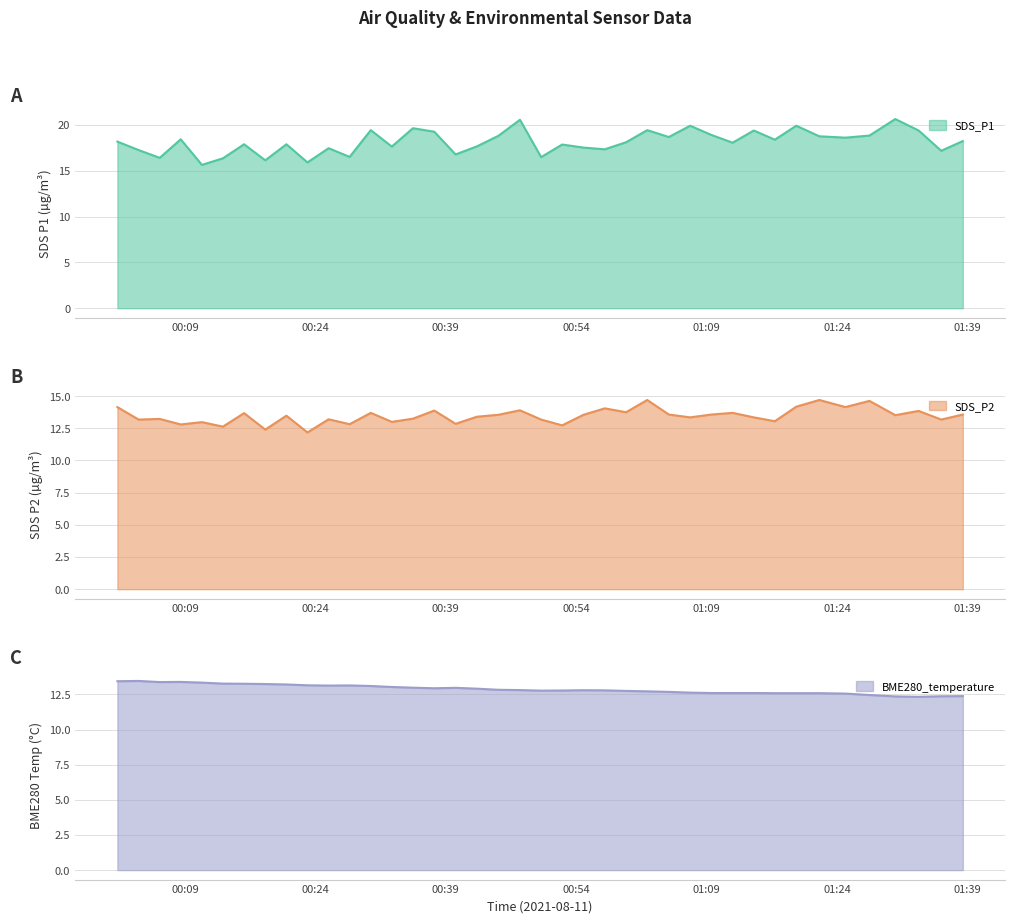

Is it true that SDS_P1 equals 18.8 at 2021/08/11 01:27:42?

True